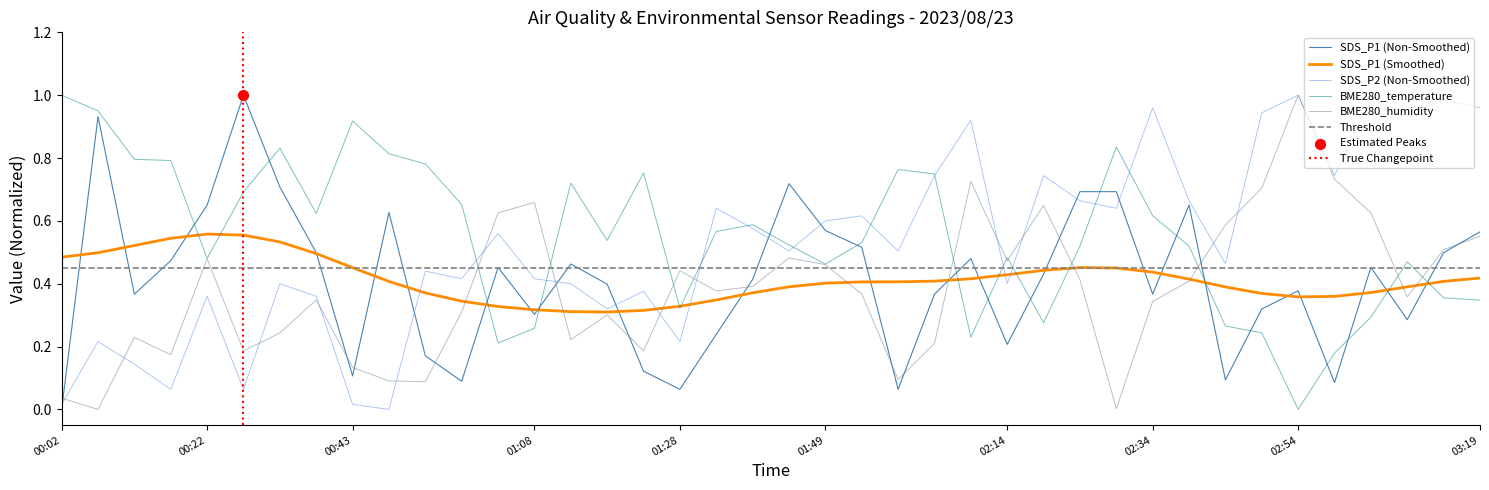

What is the total value across all series at 2023/08/23 02:49:33?

2.2